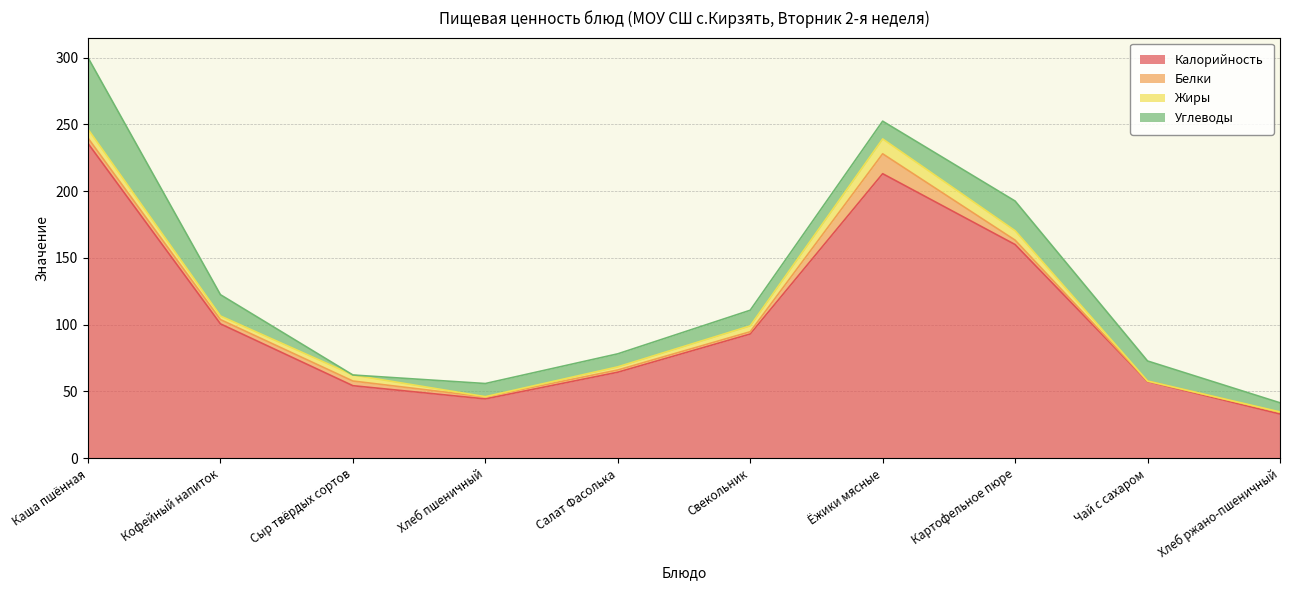

What is the total value across all series at Картофельное пюре?

192.6